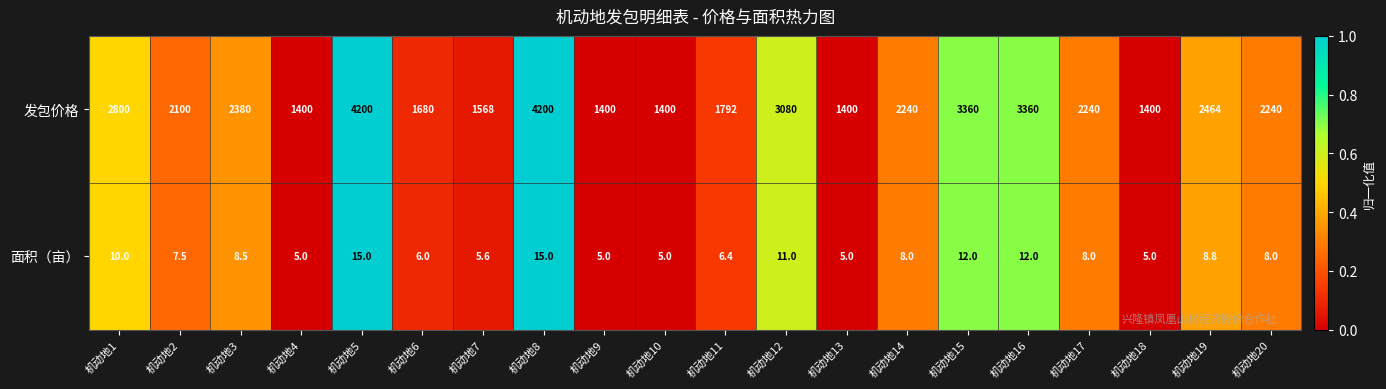

How many data points does each series have?

20